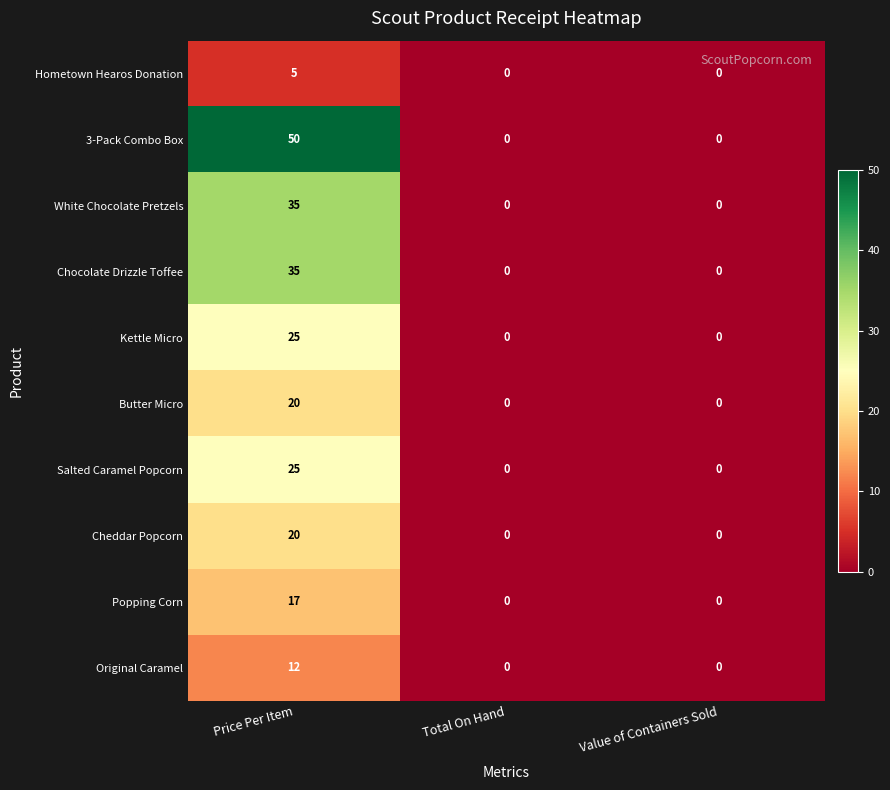

What is the spread (max minus min) of values at Price Per Item?

45